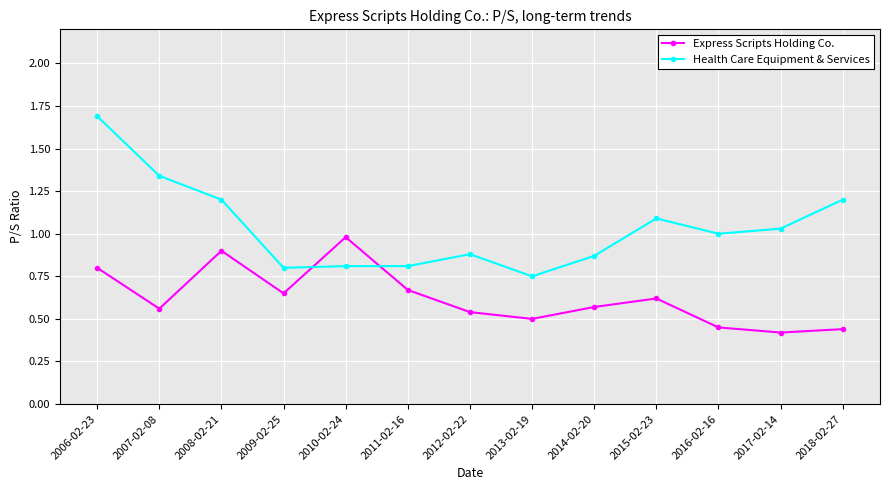

What is the label of the 7th point from the right?

2012-02-22